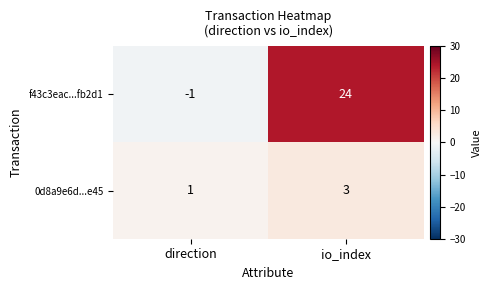

Which series has the largest total across all categories?

f43c3eac...fb2d1